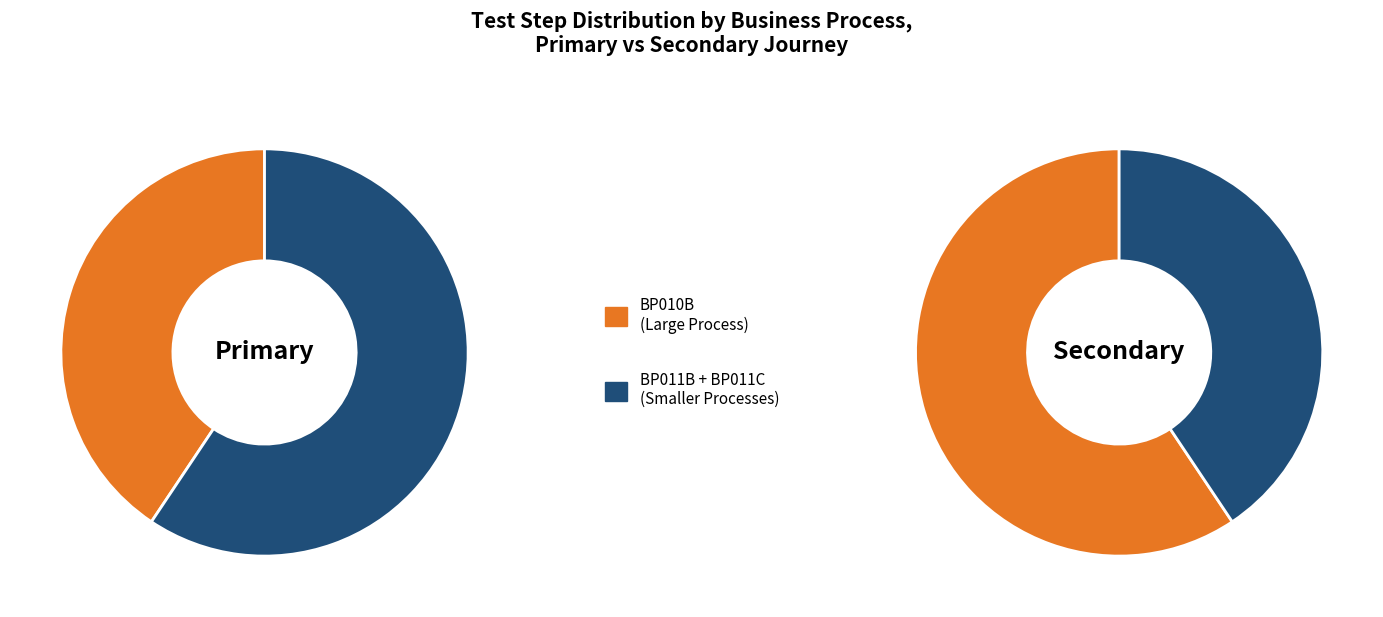

Which slice is the smallest?

BP011B